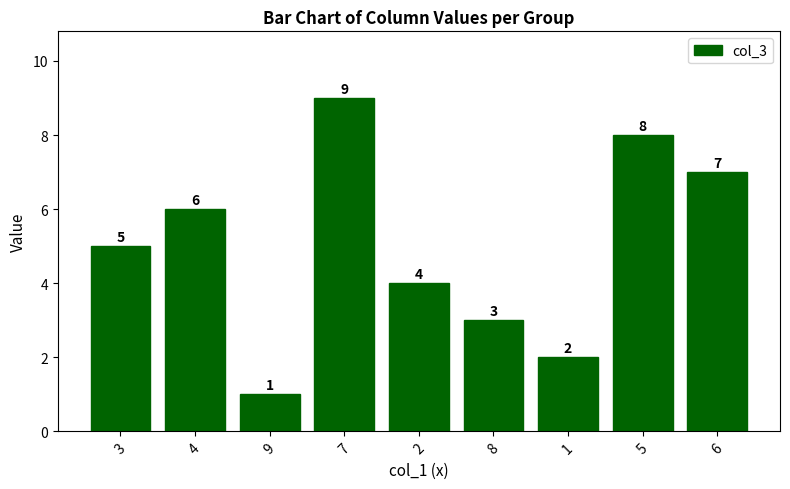

How many values are below 5?

4